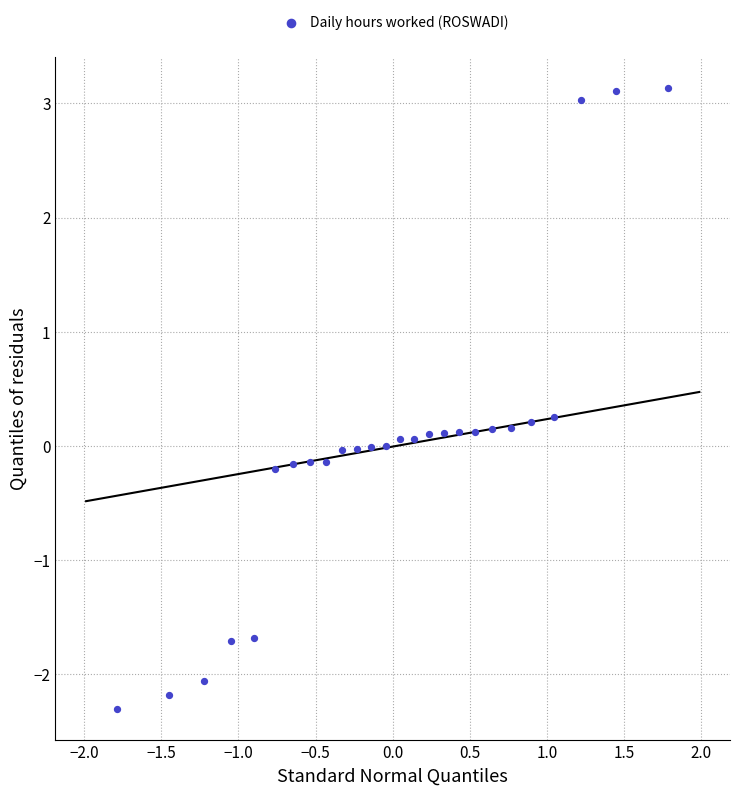

What is the range of Y values (max minus min)?

5.4